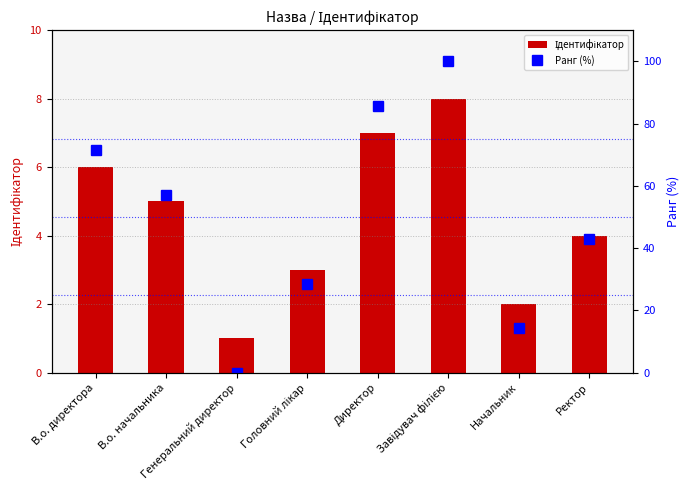

Count the number of categories in the chart.

8